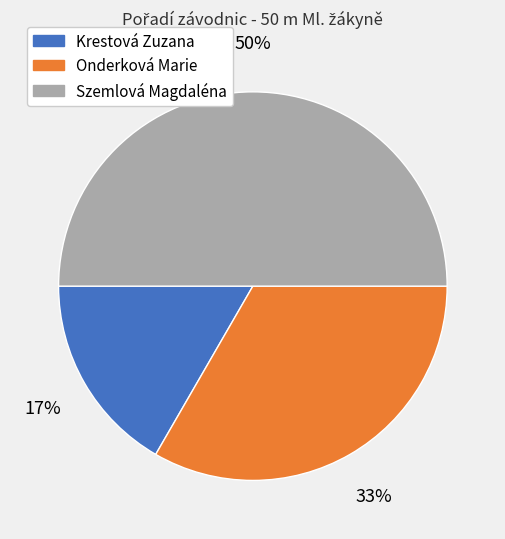

Which has a higher value, Szemlová Magdaléna or Krestová Zuzana?

Szemlová Magdaléna